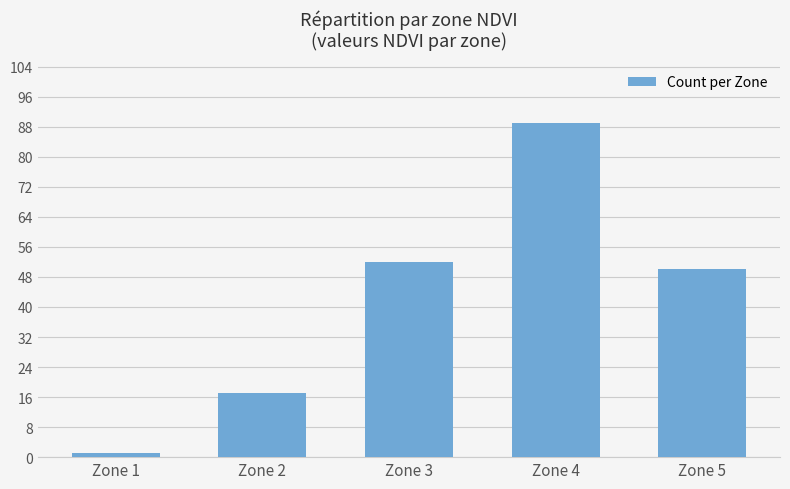

What is the change in value from Zone 3 to Zone 4?

+37